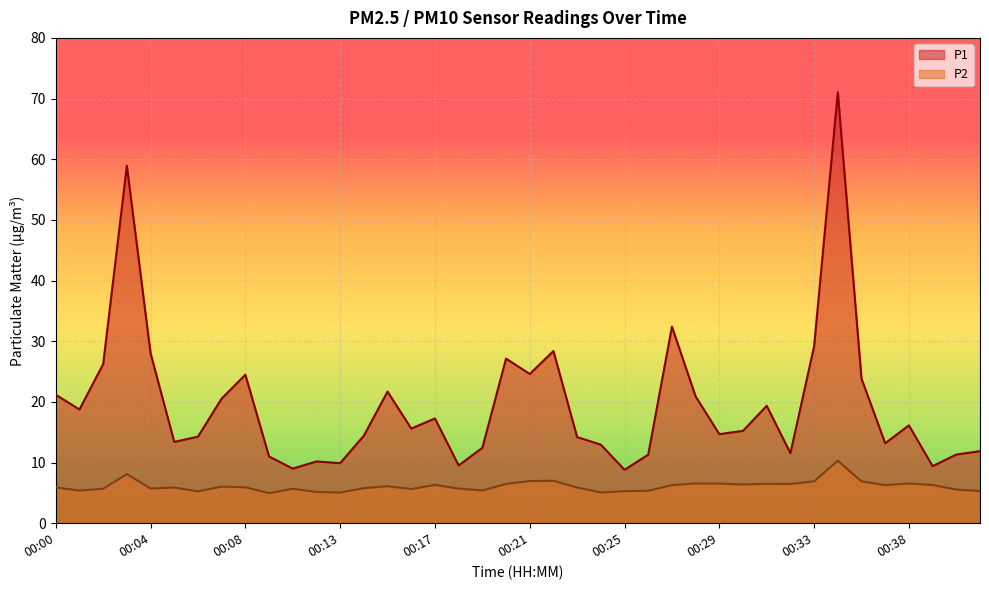

List the series in order of their peak value, lowest first.

P2, P1